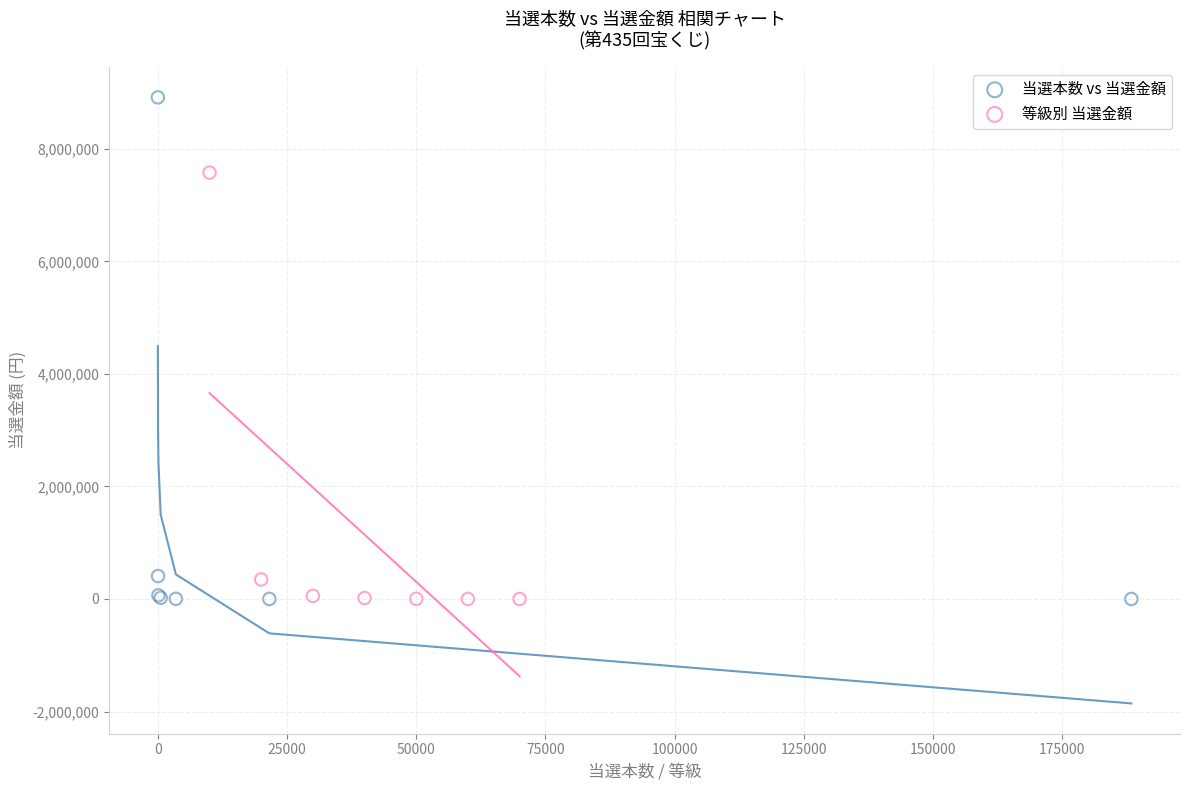

Which series reaches the maximum Y coordinate?

当選本数 vs 当選金額